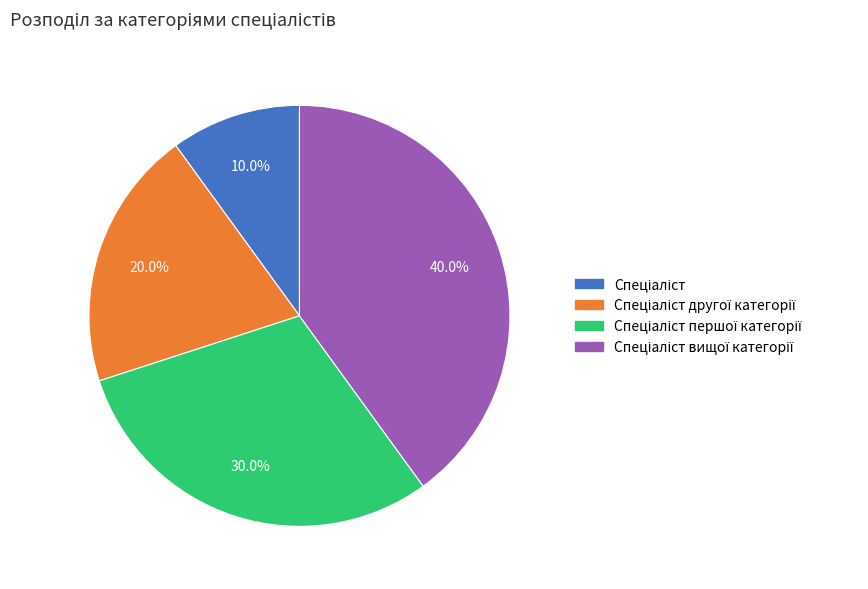

Is there any slice that represents more than half of the pie?

No